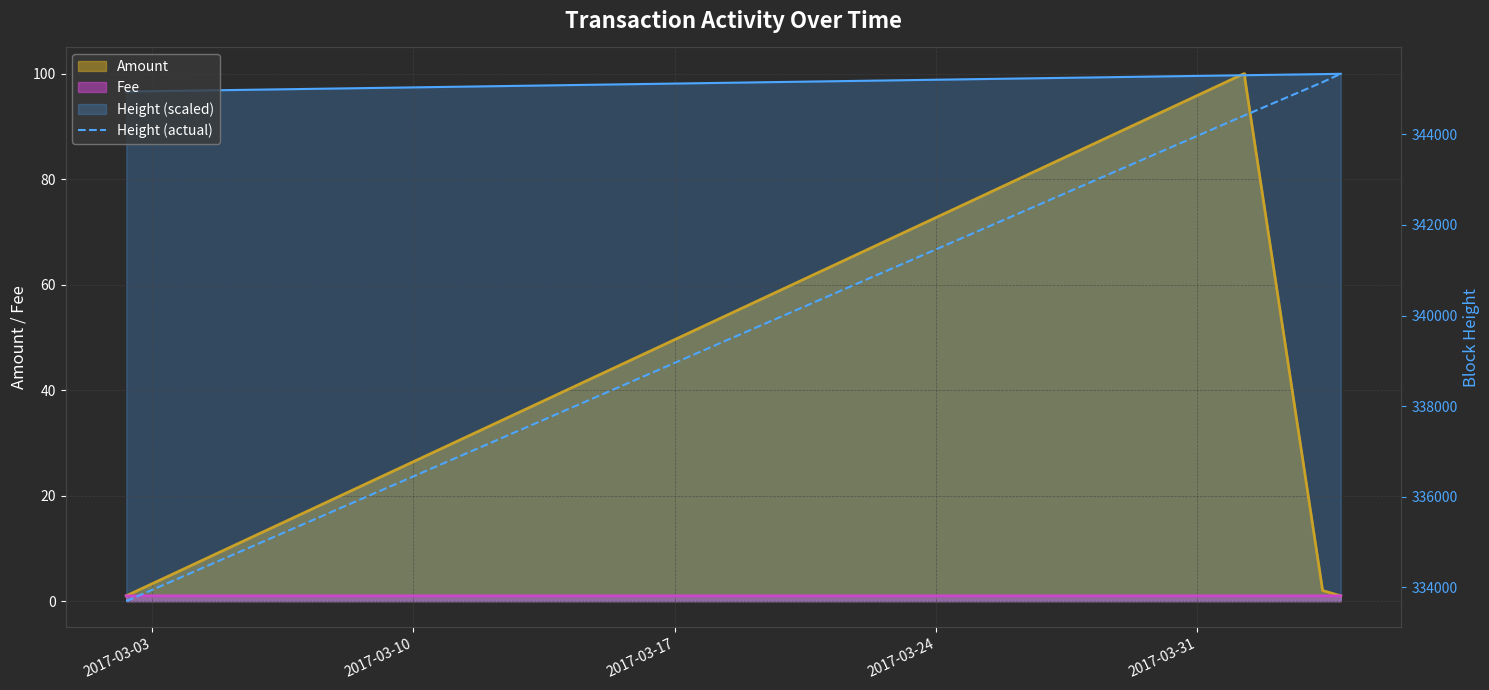

Reading left to right, list all the values displayed in this chart.

333698	344409	344417	344419	345150	345334